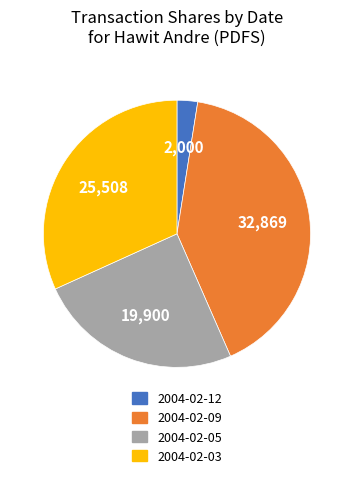

Do 2004-02-03 and 2004-02-09 together represent more than half of the pie?

Yes